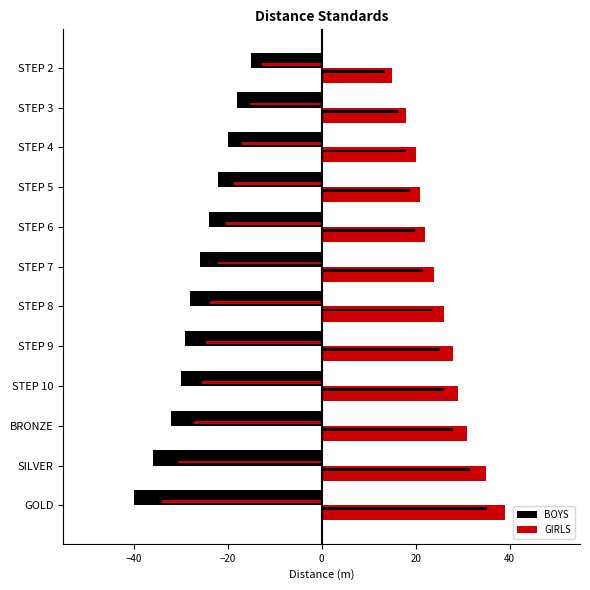

How many bars are there in total?

24